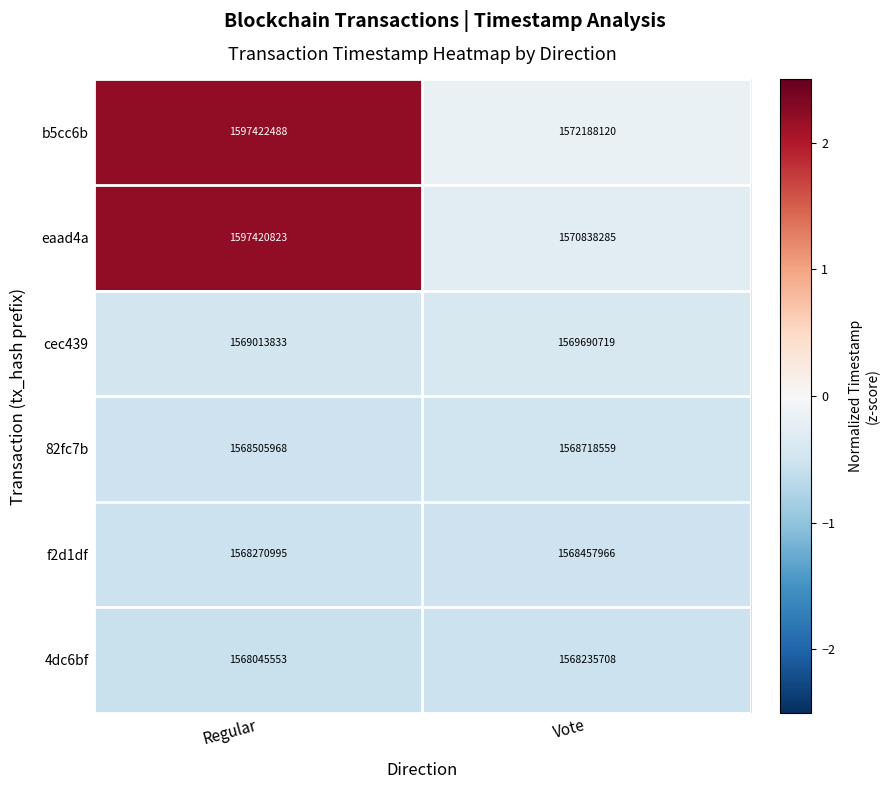

At which label is 82fc7b closest to 1568612263?

Regular